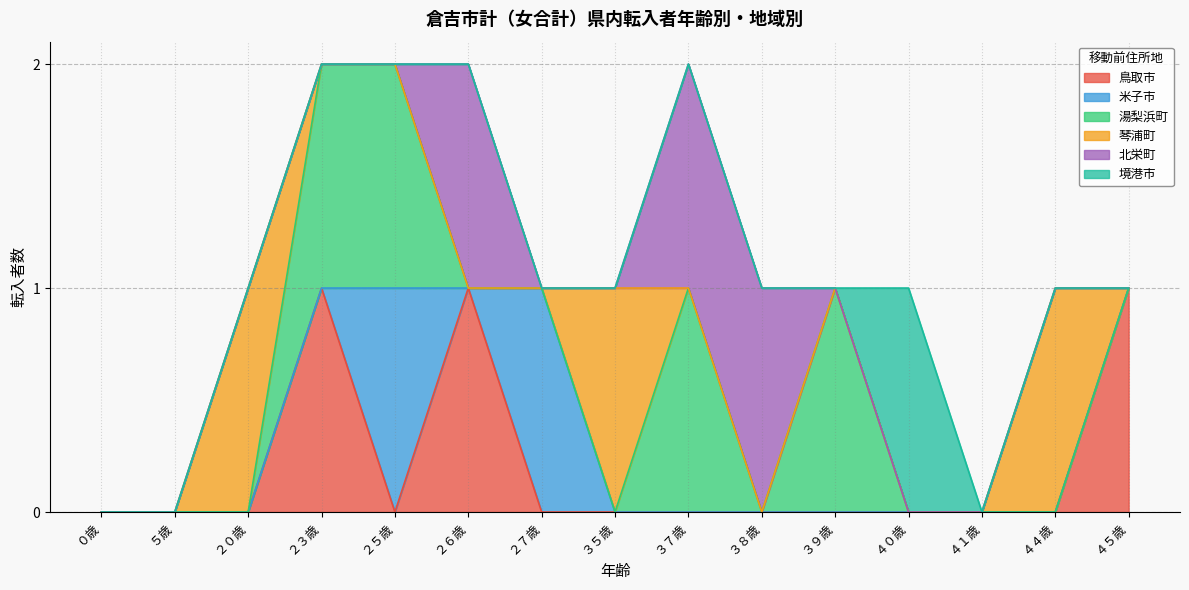

The value of 鳥取市 at ０歳 is 0. True or false?

True